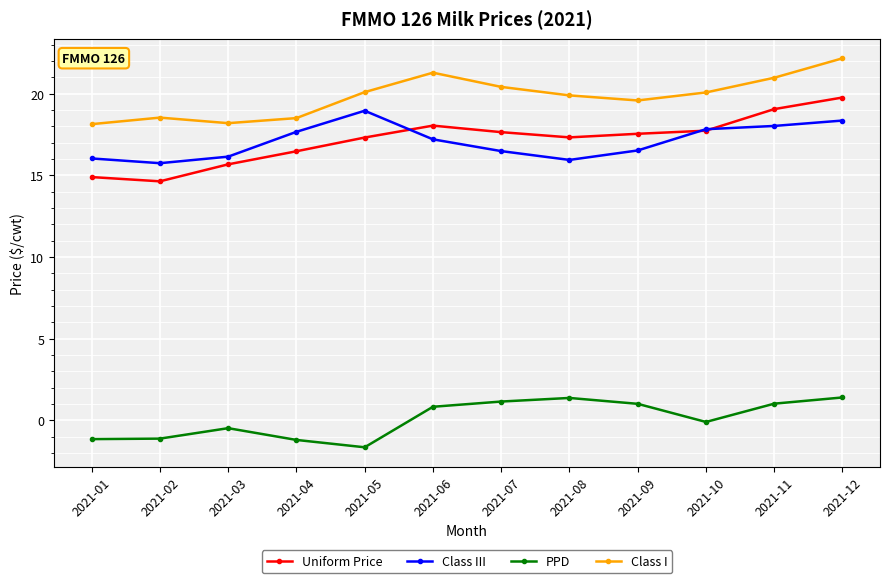

What is the difference between the maximum and second lowest values in the Uniform Price series?

4.9